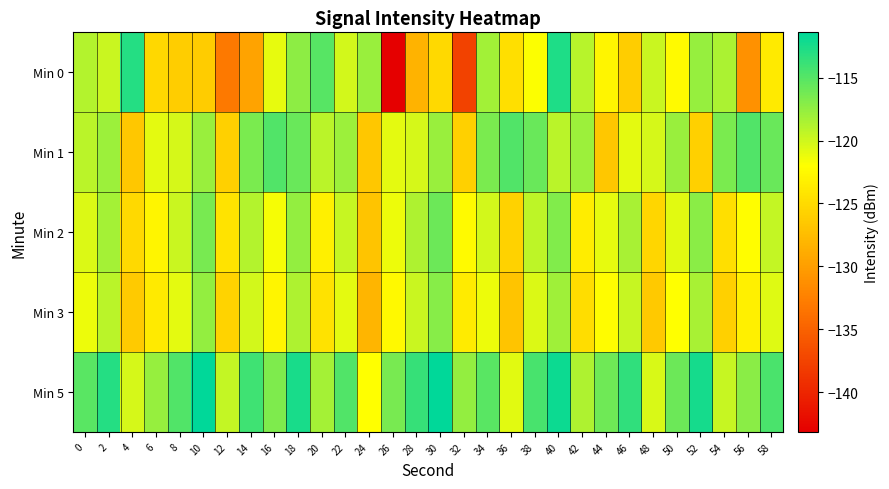

Between 58 and 8, which is larger?

58